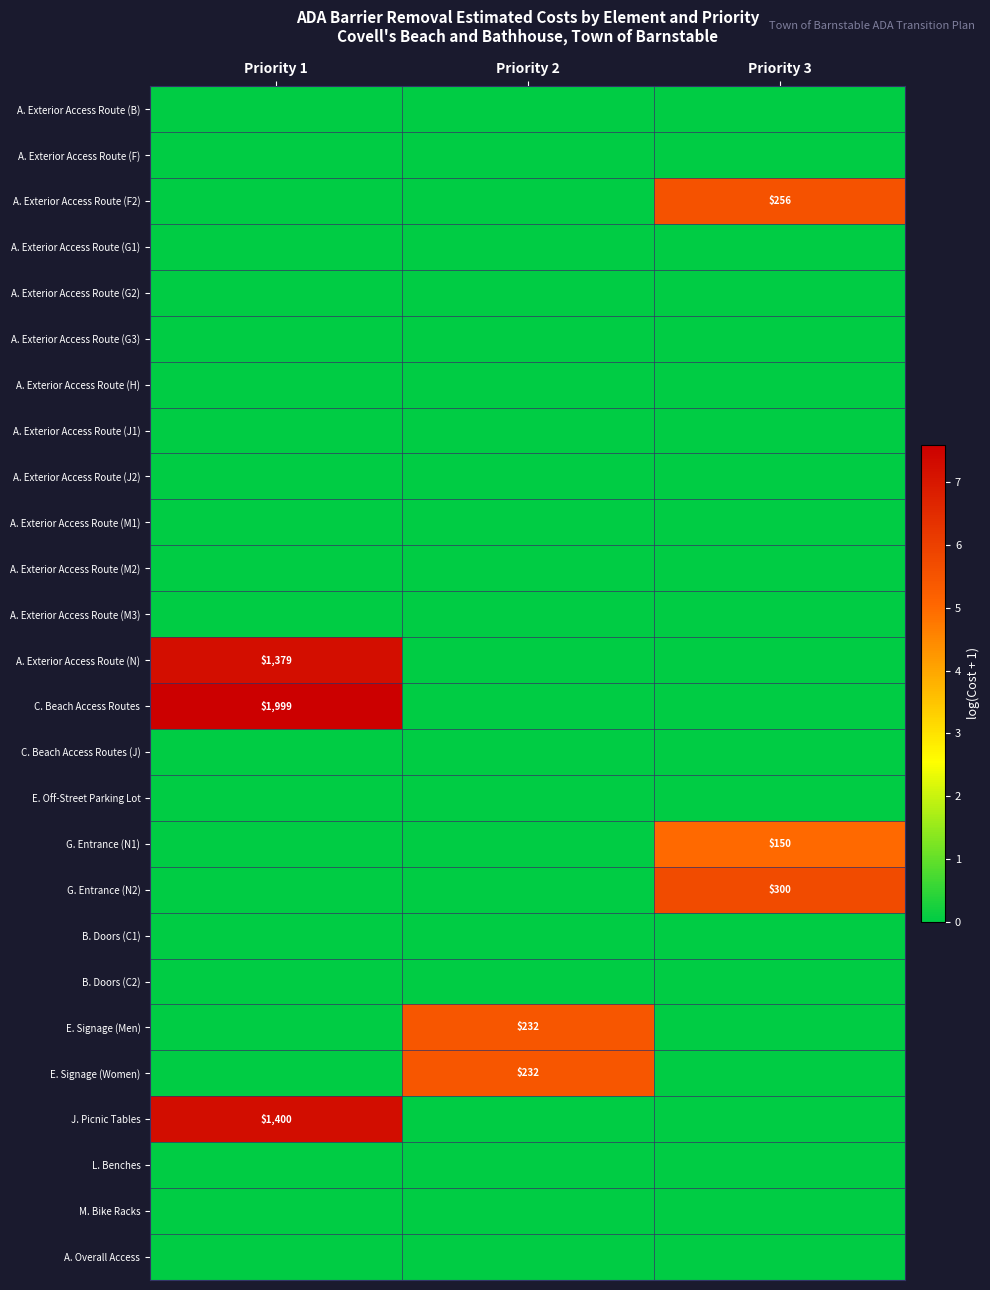

The value of G. Entrance (N1) at Priority 1 is 0.0. True or false?

True